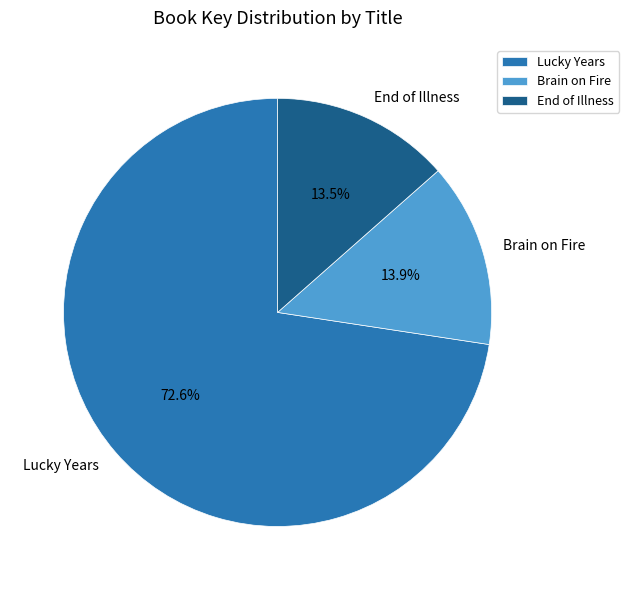

Approximately how many times larger is the value at End of Illness compared to Brain on Fire?

1.0